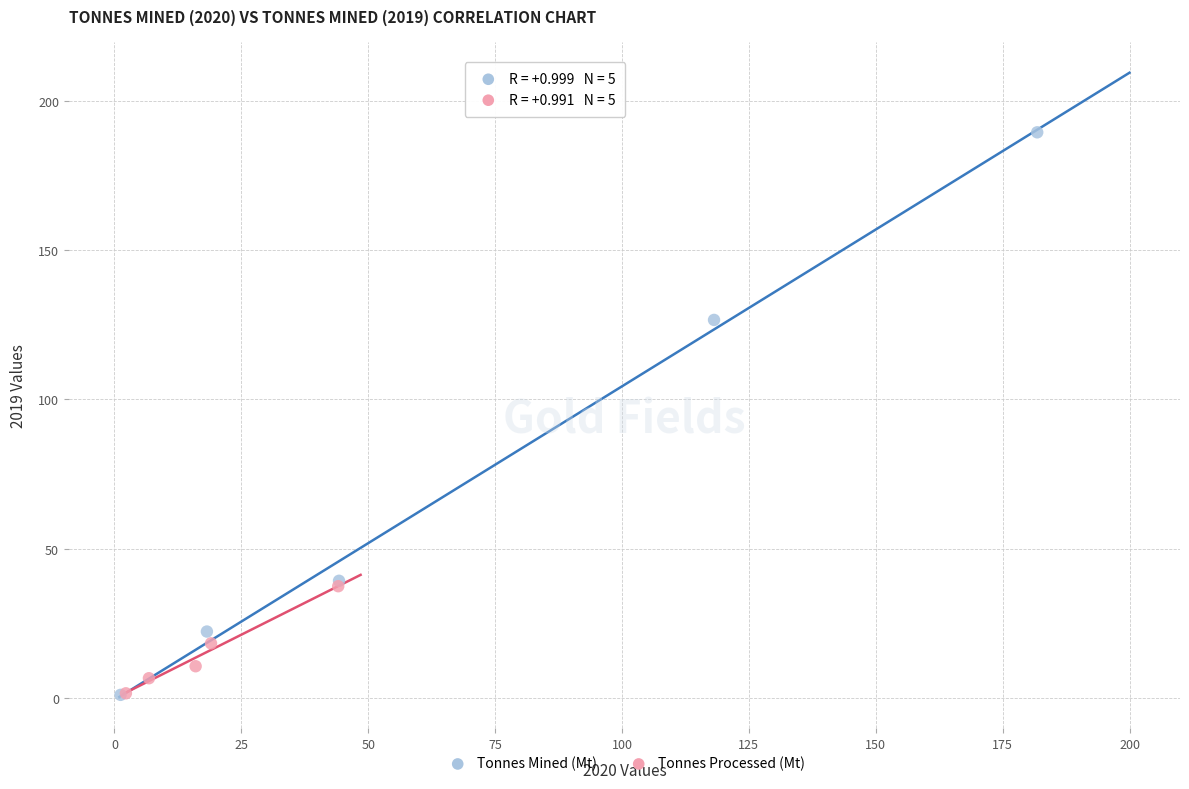

Which series contains the highest Y value?

Tonnes Mined (Mt)